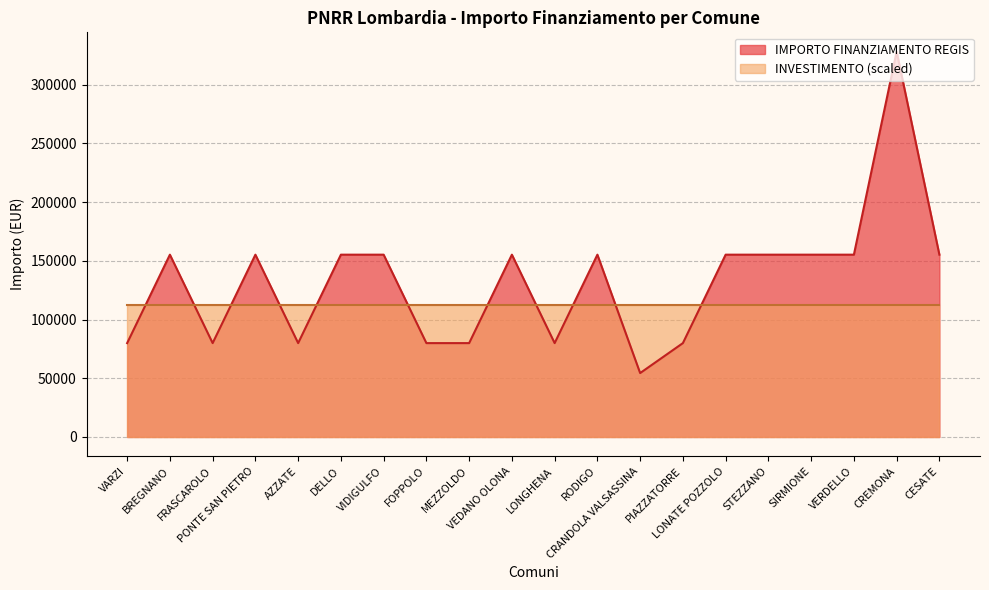

What is the smallest value displayed?

54412